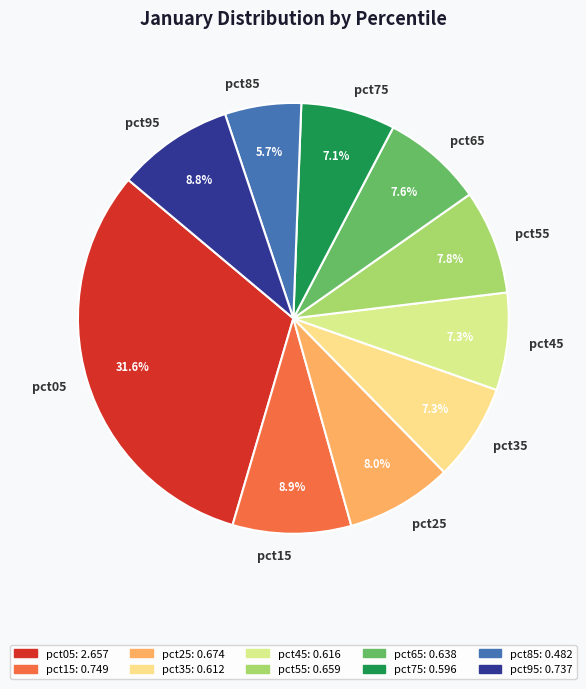

To the nearest percent, what portion does pct45 represent?

7%